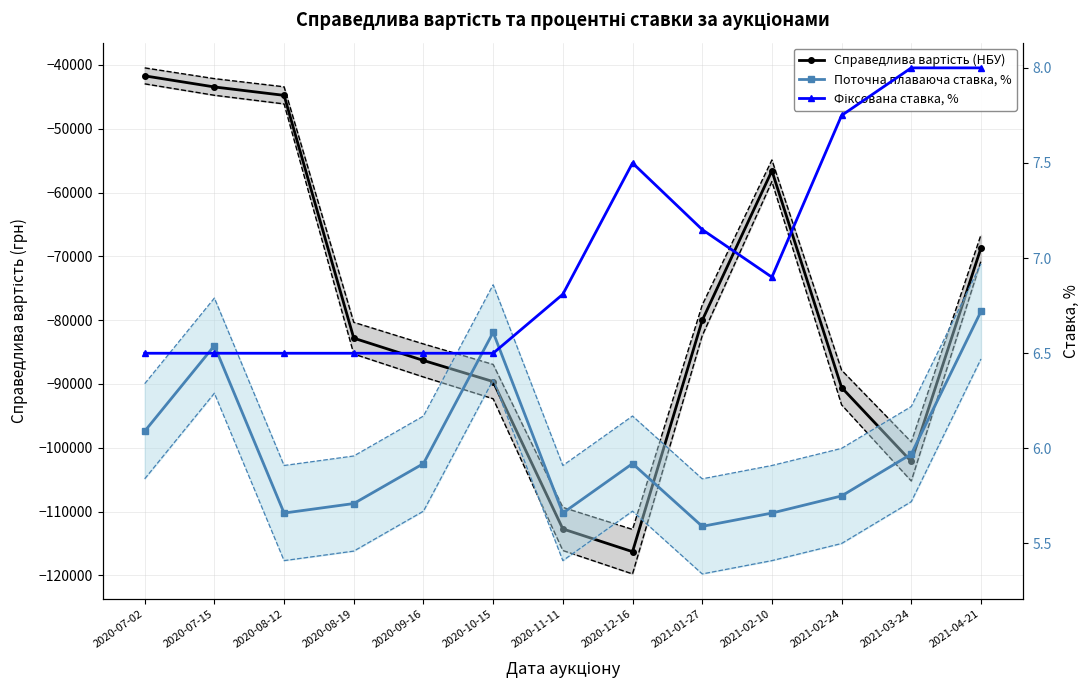

List the labels in order of Справедлива вартість (НБУ) value, smallest first.

2020-12-16, 2020-11-11, 2021-03-24, 2021-02-24, 2020-10-15, 2020-09-16, 2020-08-19, 2021-01-27, 2021-04-21, 2021-02-10, 2020-08-12, 2020-07-15, 2020-07-02